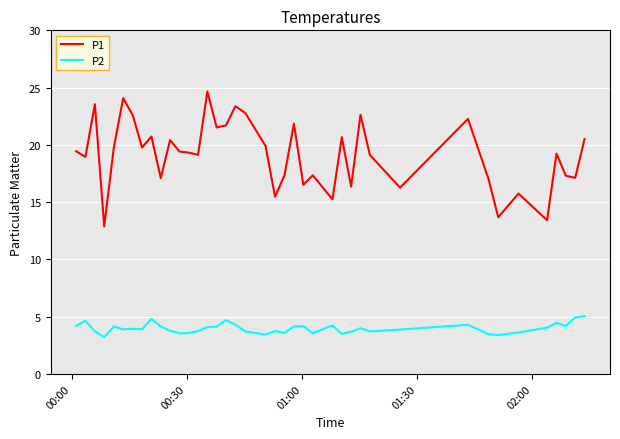

What are all the series names shown in the legend?

P1, P2